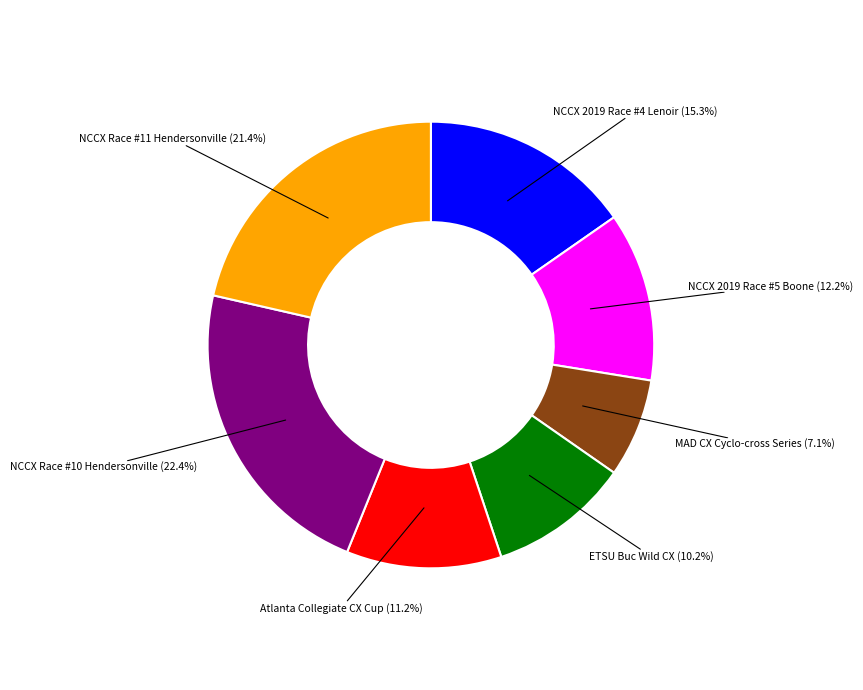

Is there a majority slice in this chart?

No